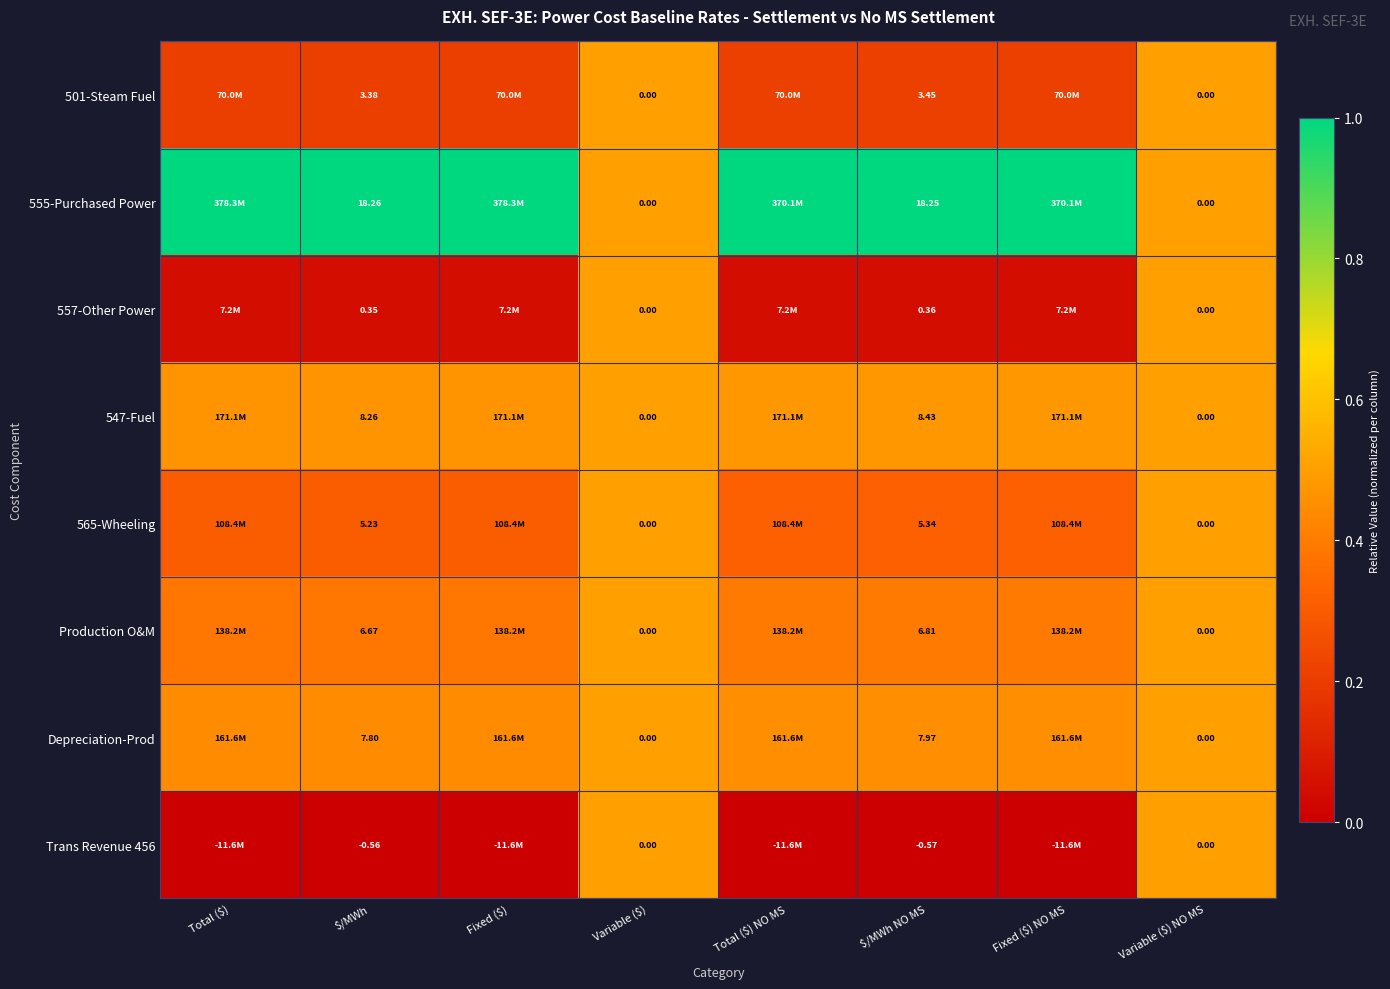

The value of Depreciation-Prod at Variable ($) NO MS is 0.1. True or false?

False